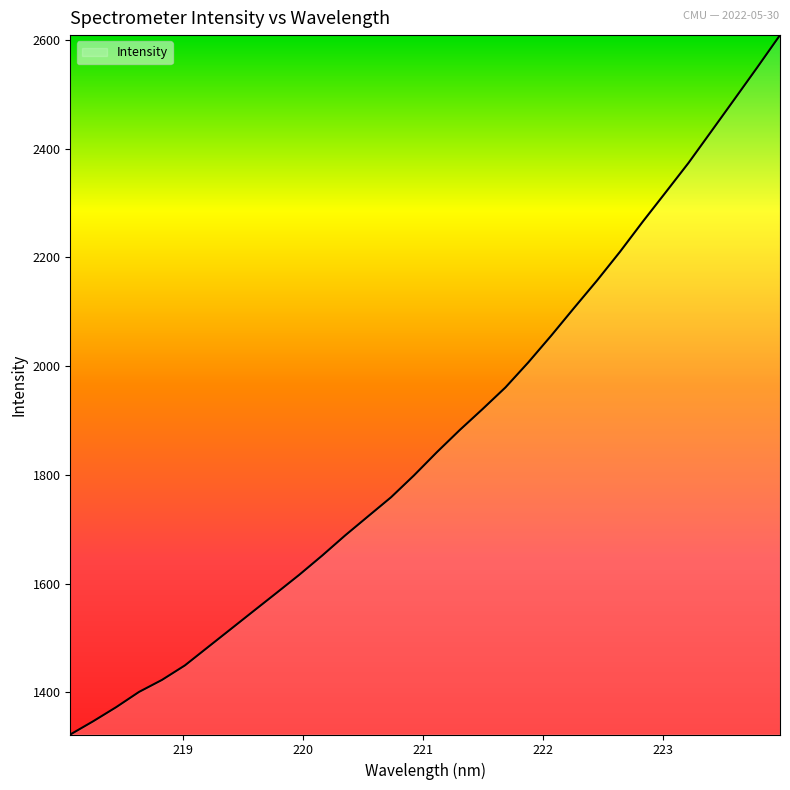

What is the sum of all values?

59868.0